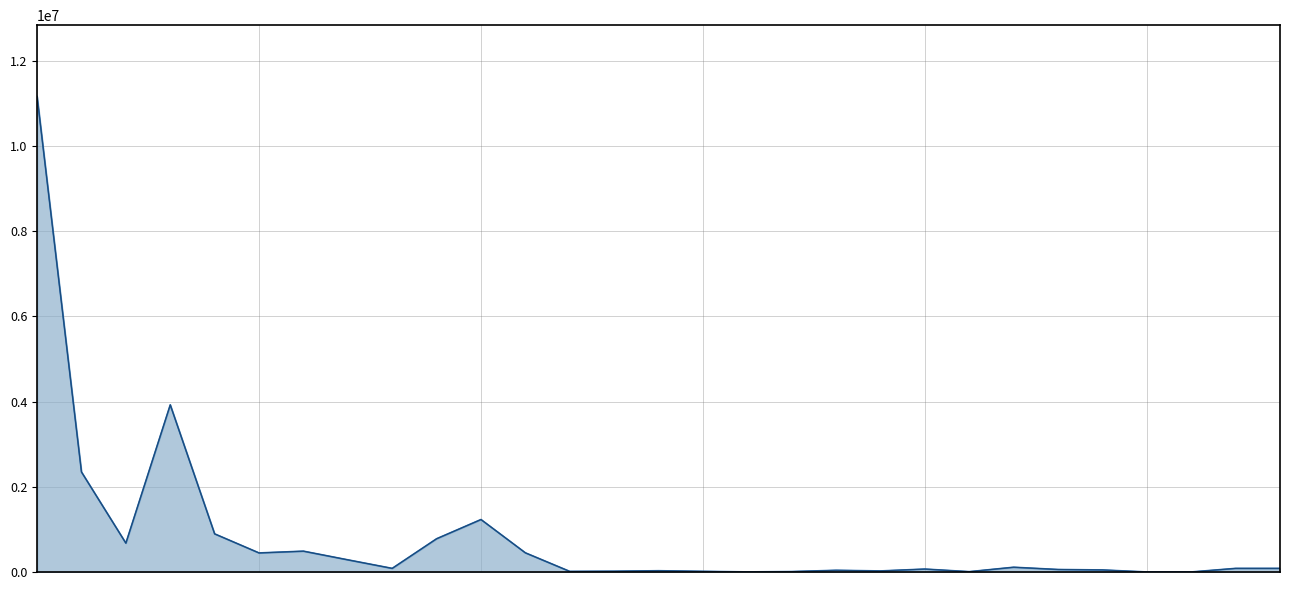

In 小计_line, how many points are lower than both neighbors (excluding endpoints)?

7